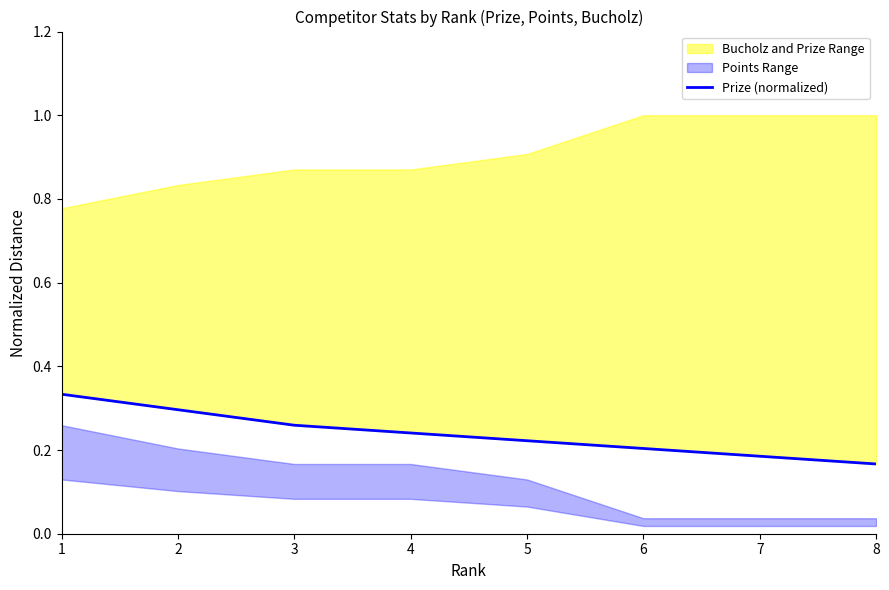

What is the average value?

0.2